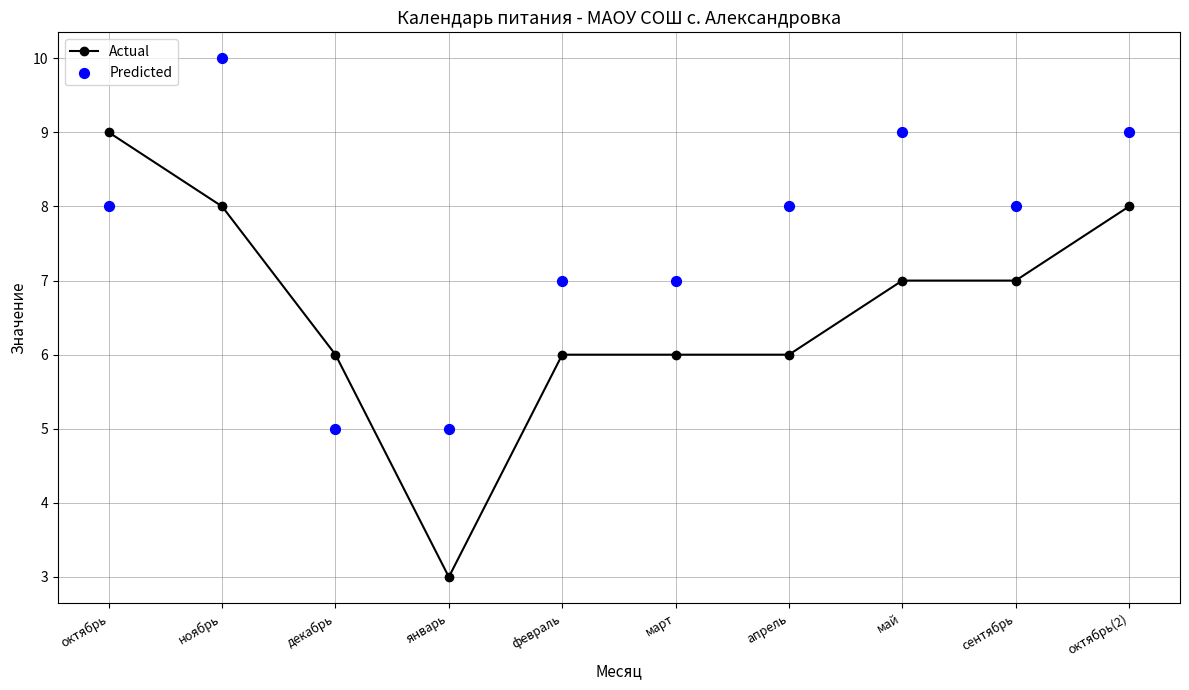

Which series has the largest Y range (max minus min)?

Actual